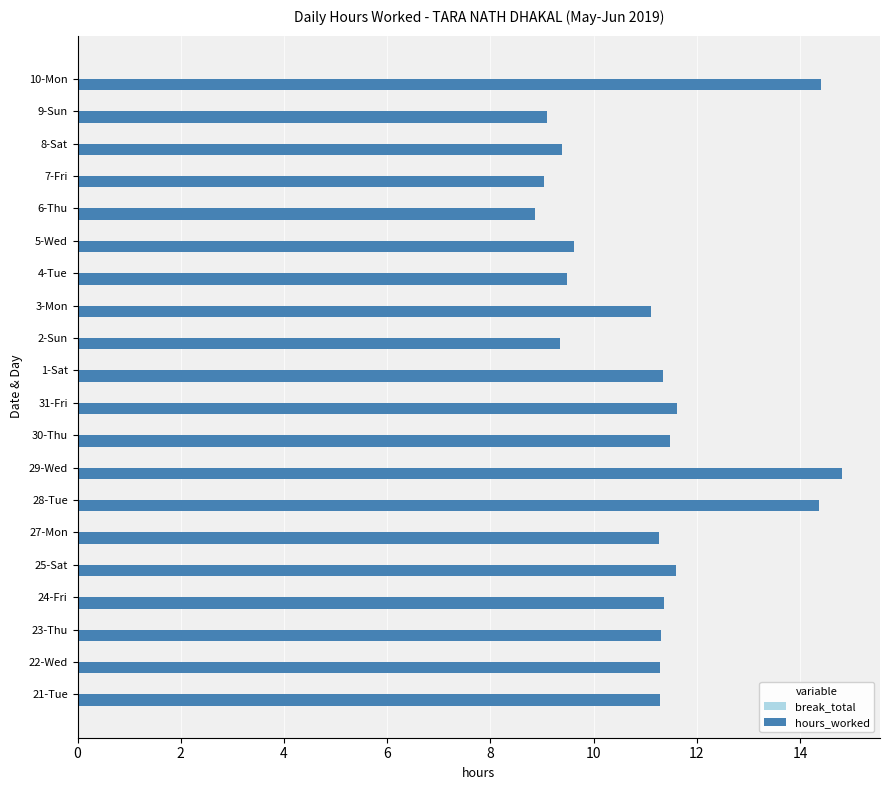

The value at 8-Sat is 9.4. True or false?

True